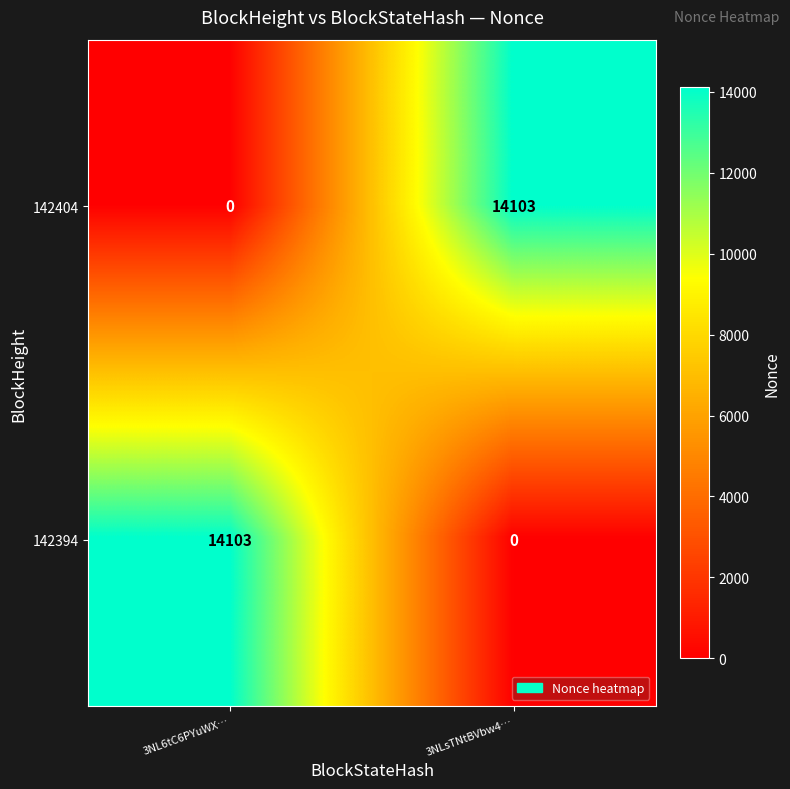

What is the sum of the 142404 values at 3NLsTNtBVbw4… and 3NL6tC6PYuWX…?

14103